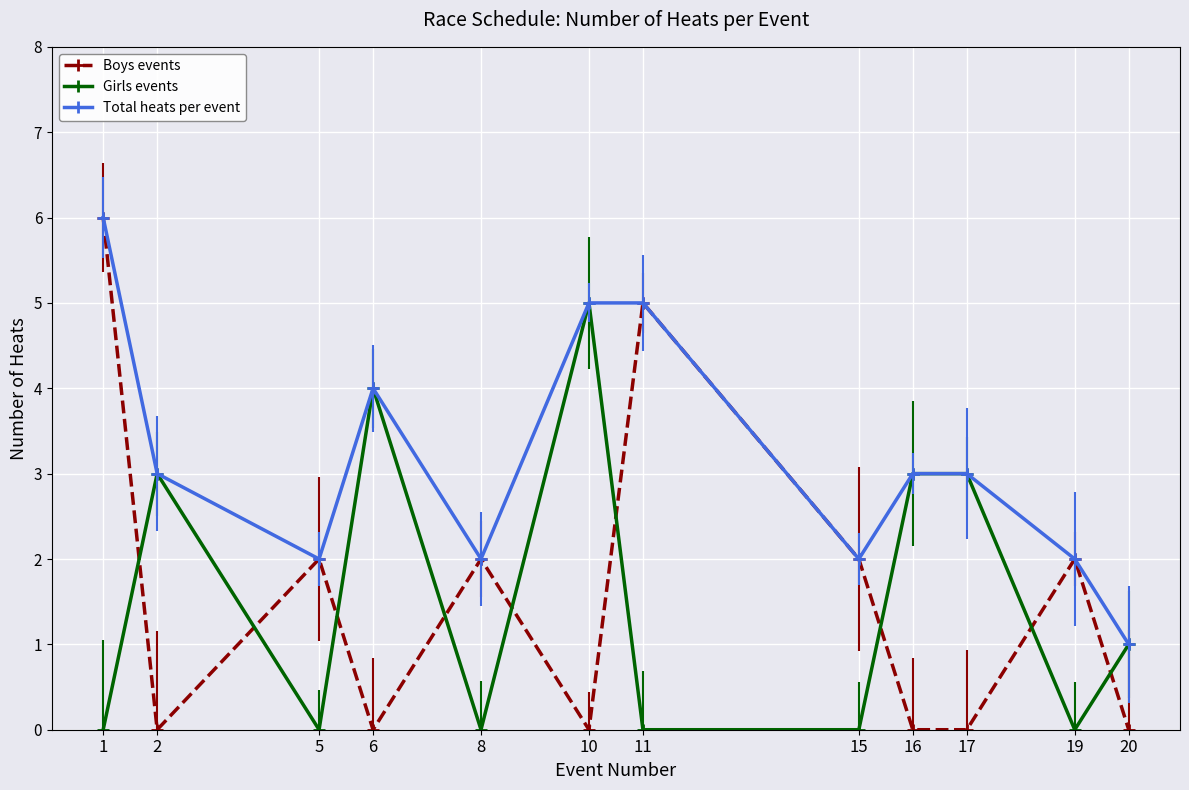

Reading left to right, list all the values displayed in this chart.

Boys events: 6	0	2	0	2	0	5	2	0	0	2	0
Girls events: 0	3	0	4	0	5	0	0	3	3	0	1
Total heats per event: 6	3	2	4	2	5	5	2	3	3	2	1